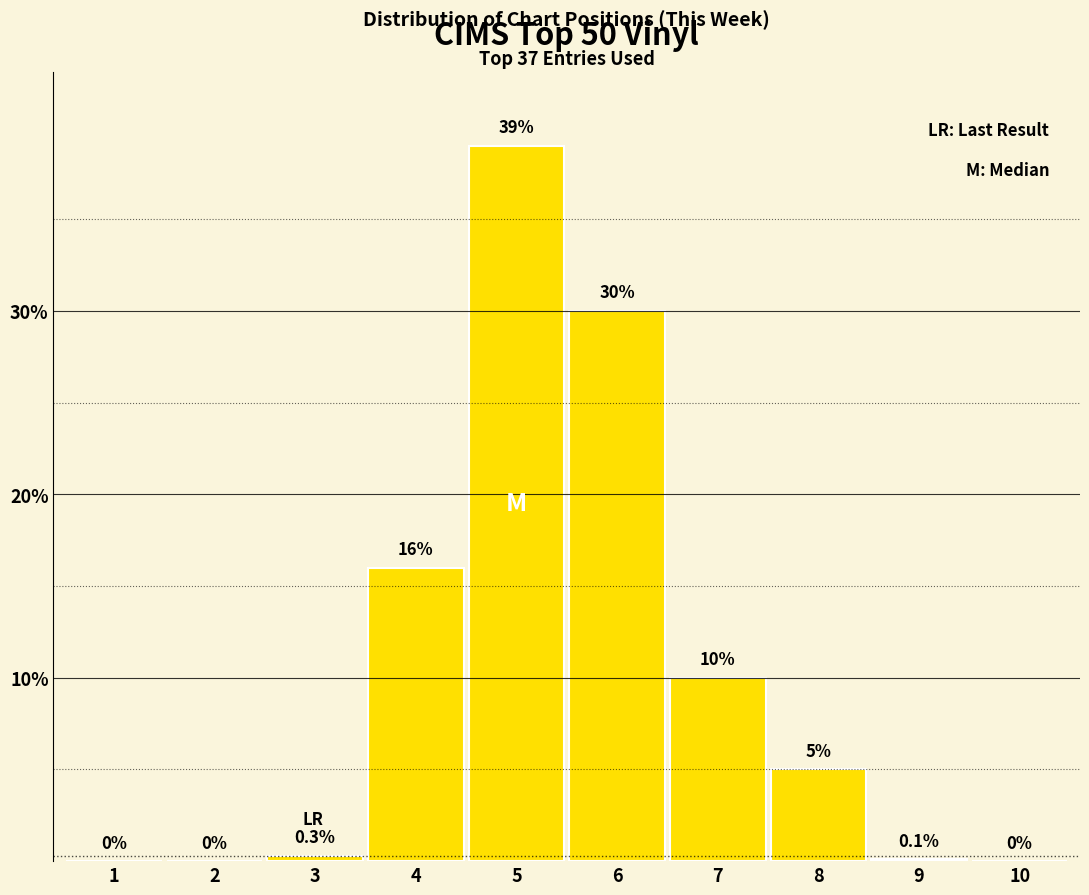

Reading left to right, extract all data points from this chart.

1=0.0	2=0.0	3=0.3	4=16.0	5=39.0	6=30.0	7=10.0	8=5.0	9=0.1	10=0.0